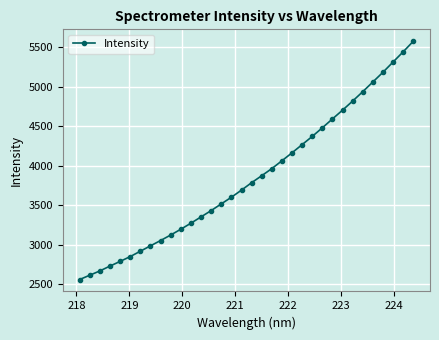

What is the value of the 27th point from the left?

4704.1